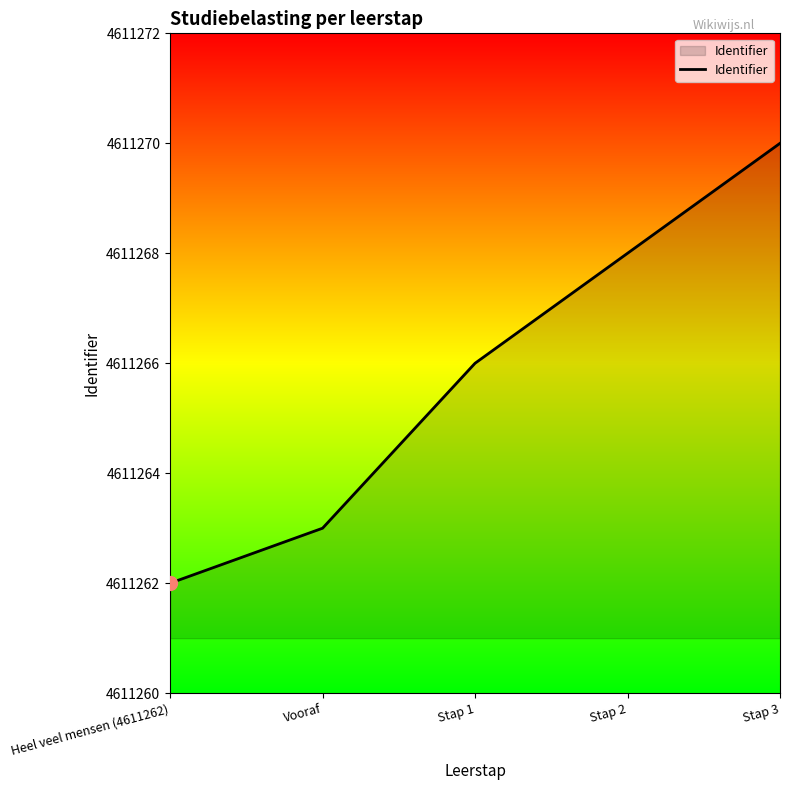

Rank the categories by value from highest to lowest.

Stap 3, Stap 2, Stap 1, Vooraf, Heel veel mensen (4611262)